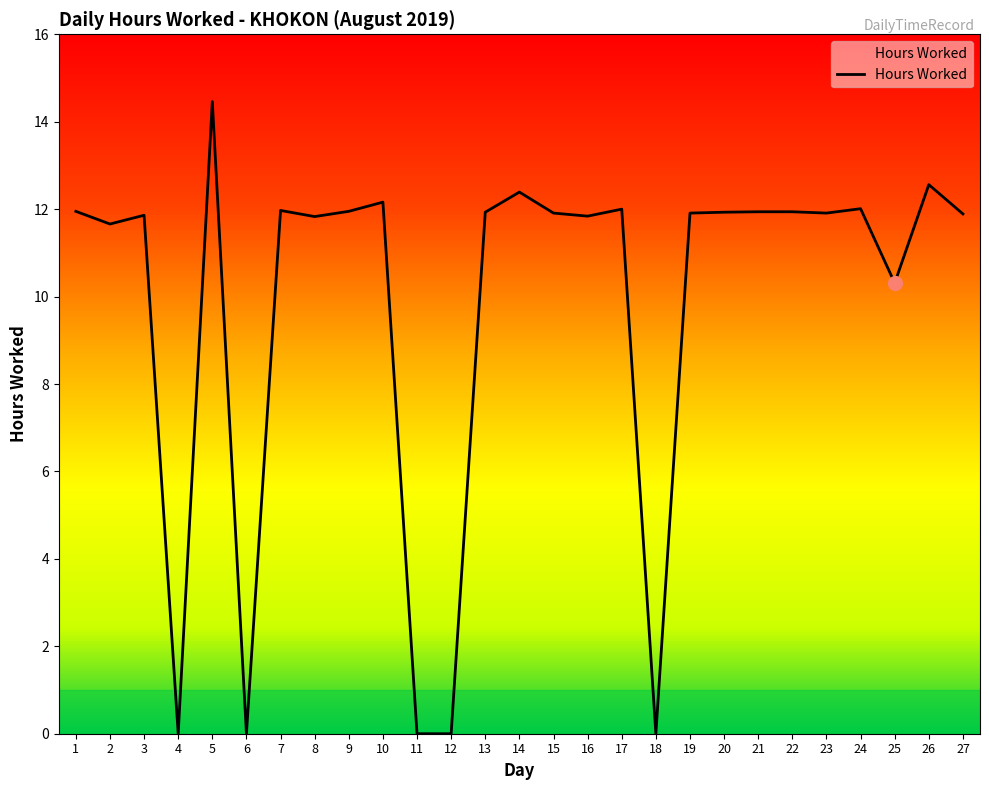

True or false: the data shows 21.3 at 14.

False